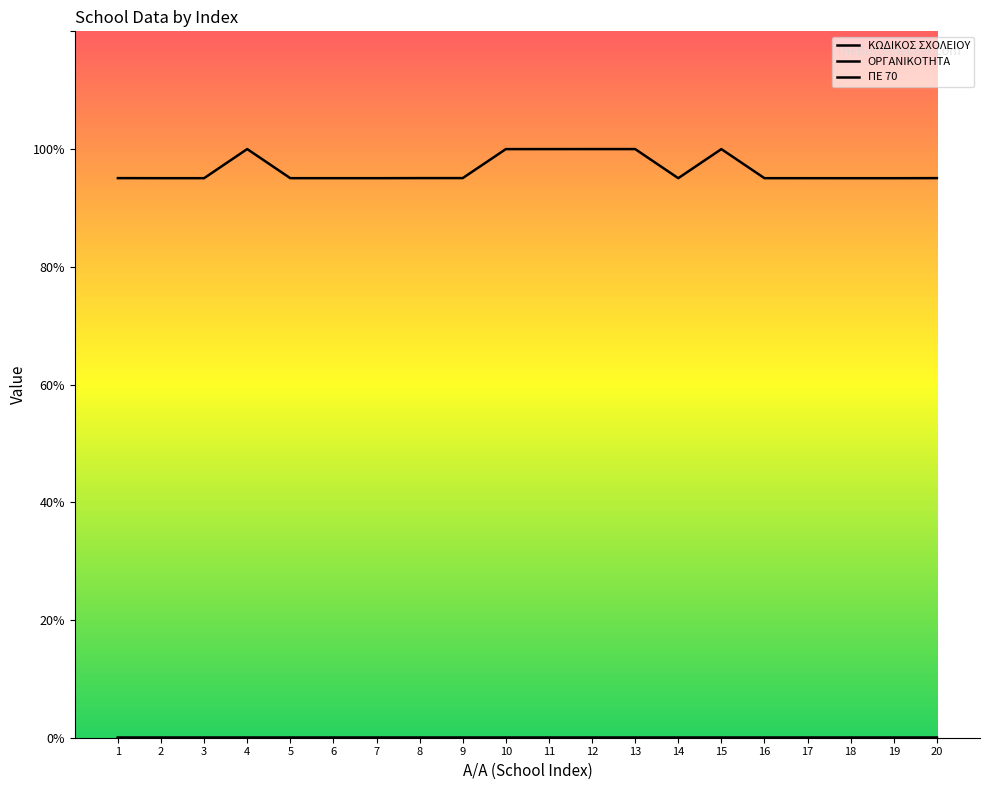

Does the chart display data point markers on the line(s)?

No